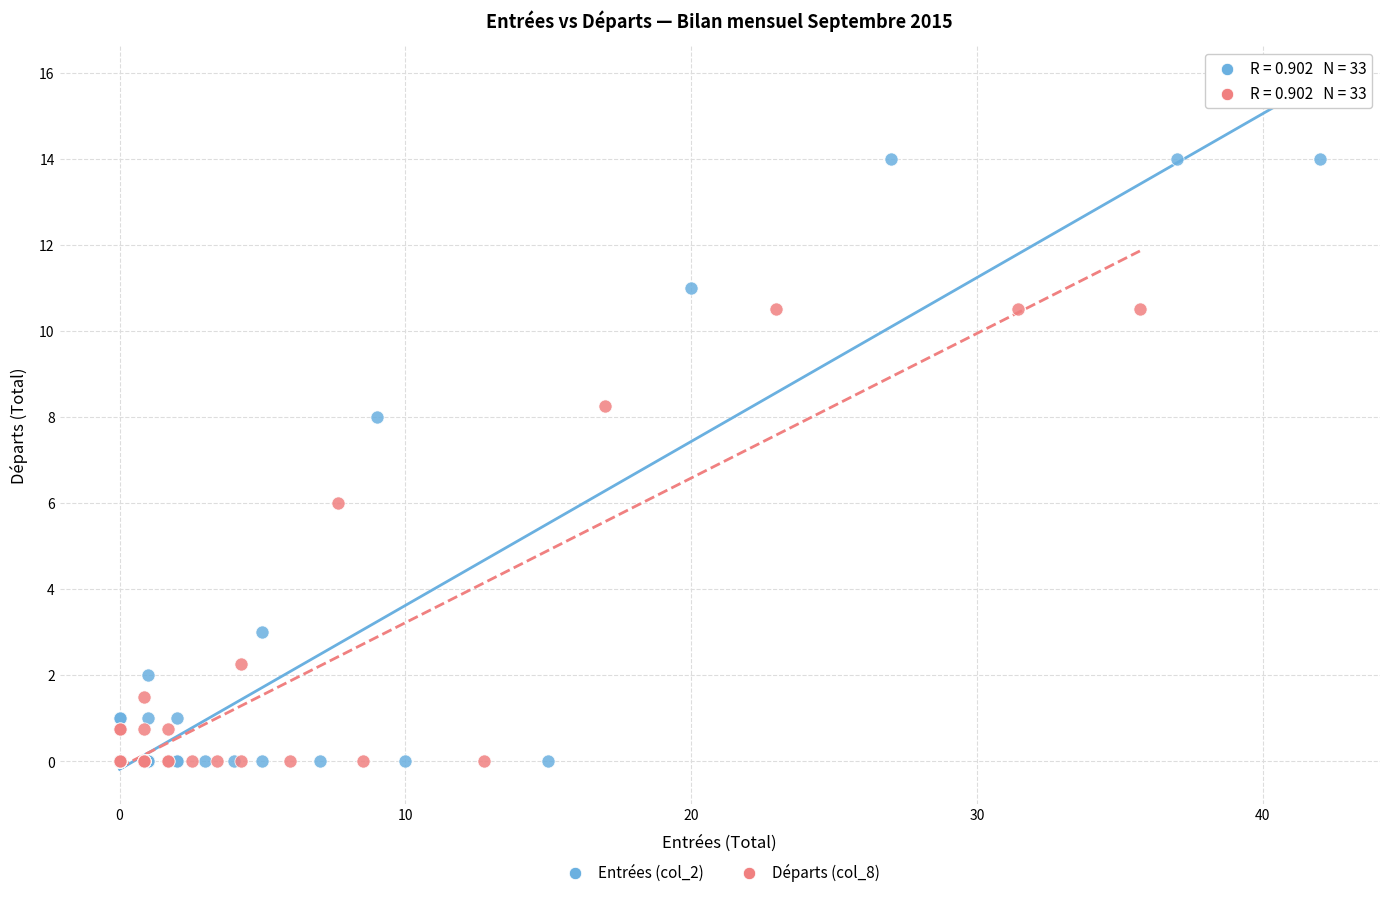

What are all the series names shown in the legend?

Entrées (col_2), Départs (col_8)